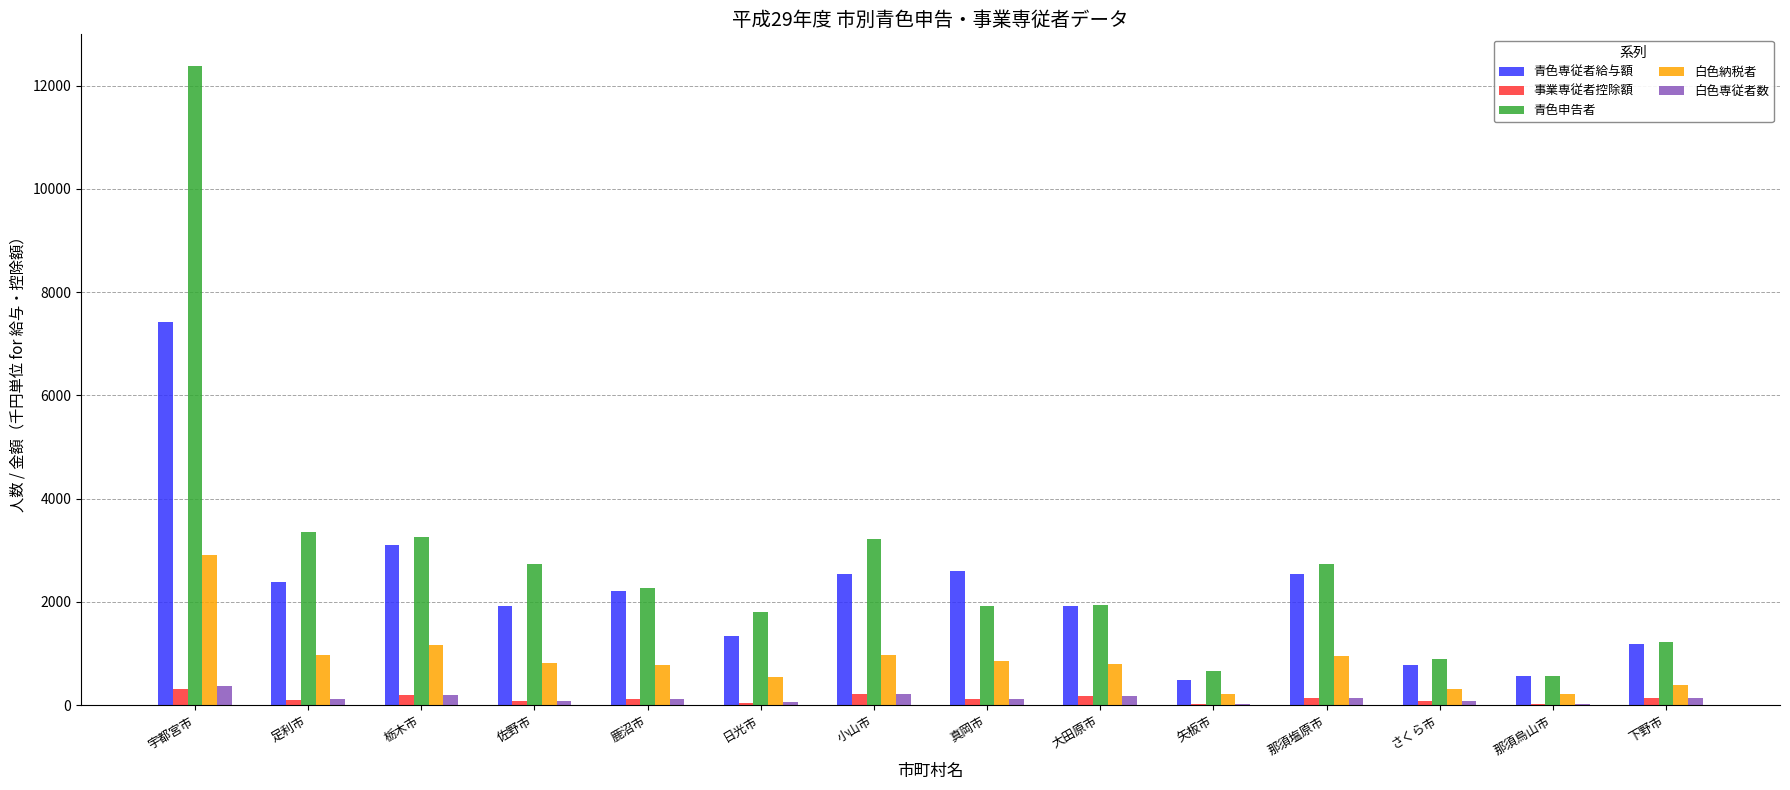

At which category is the sum across all series the highest?

宇都宮市